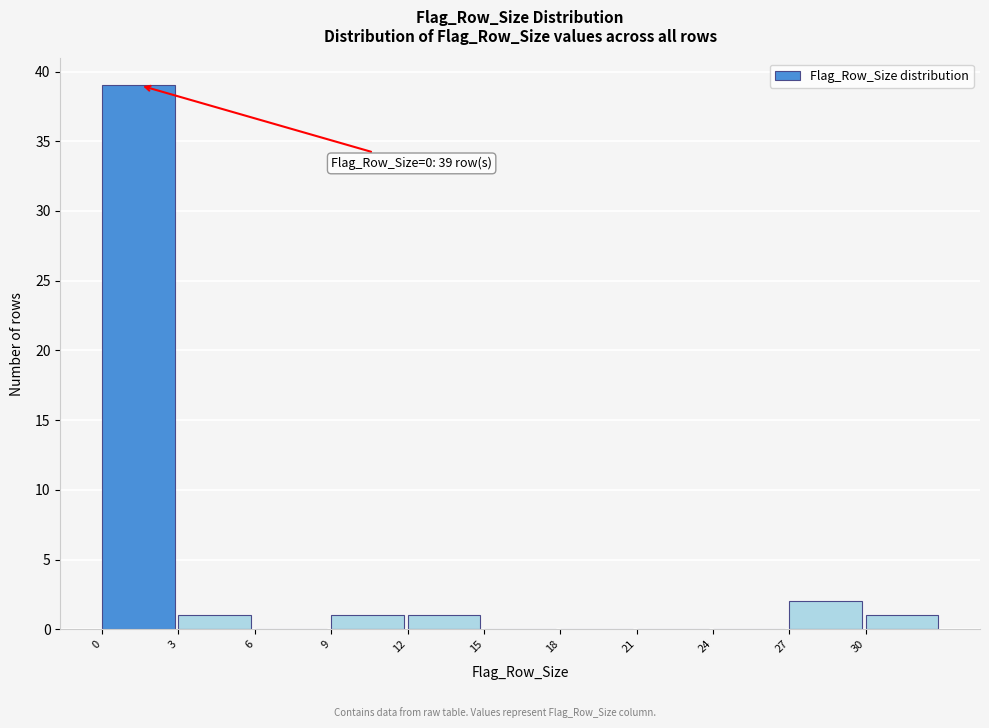

Reading right to left, list all the values displayed in this chart.

30=1	27=2	24=0	21=0	18=0	15=0	12=1	9=1	6=0	3=1	0=39